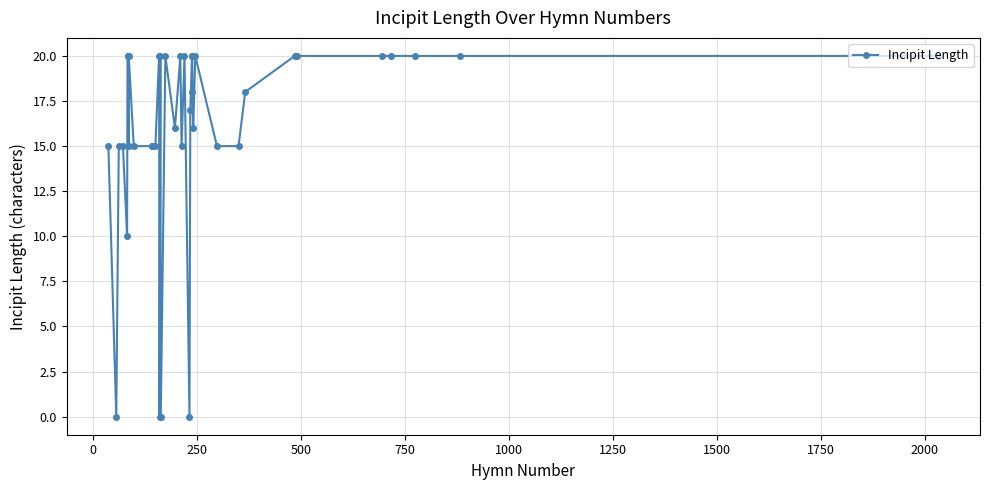

How many lines are shown in the chart?

1